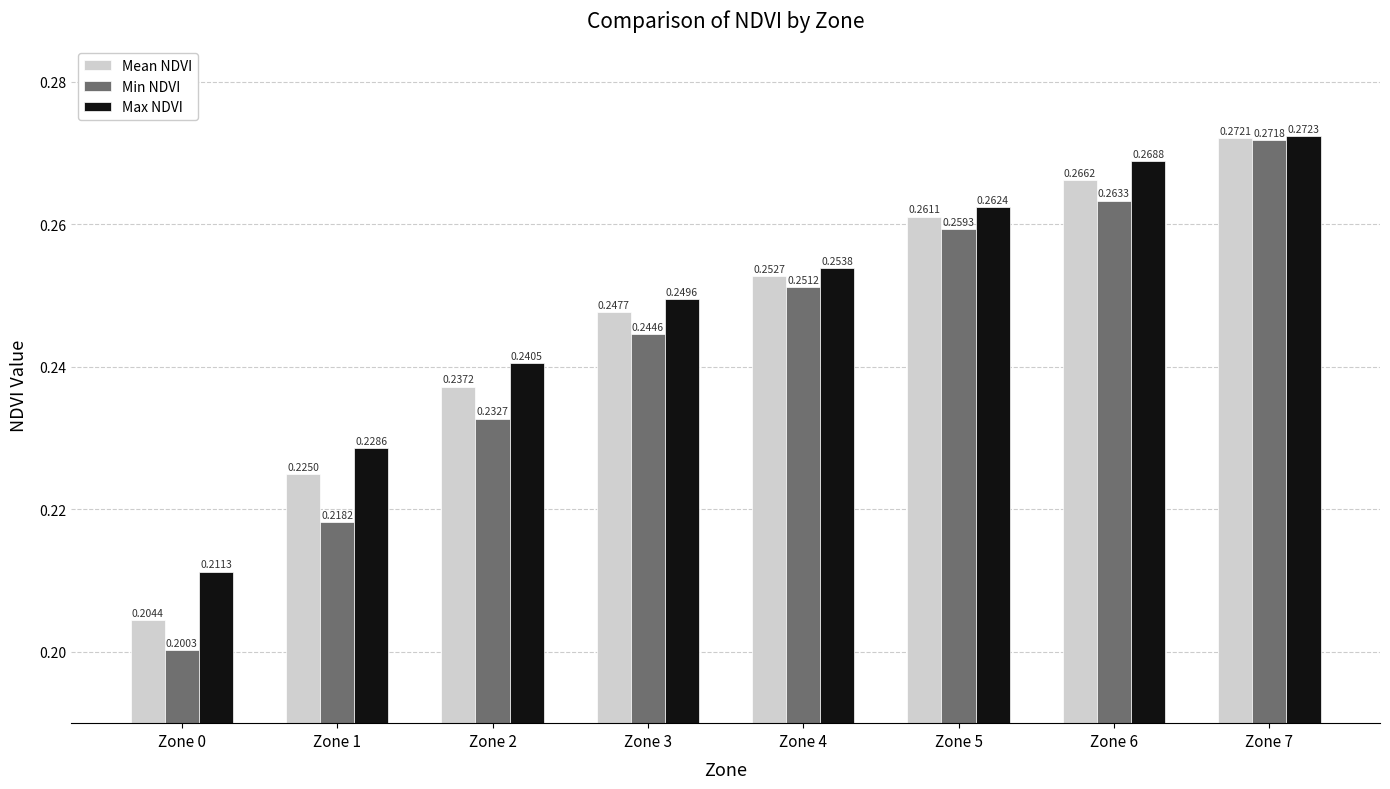

How many bars are there in each group?

3